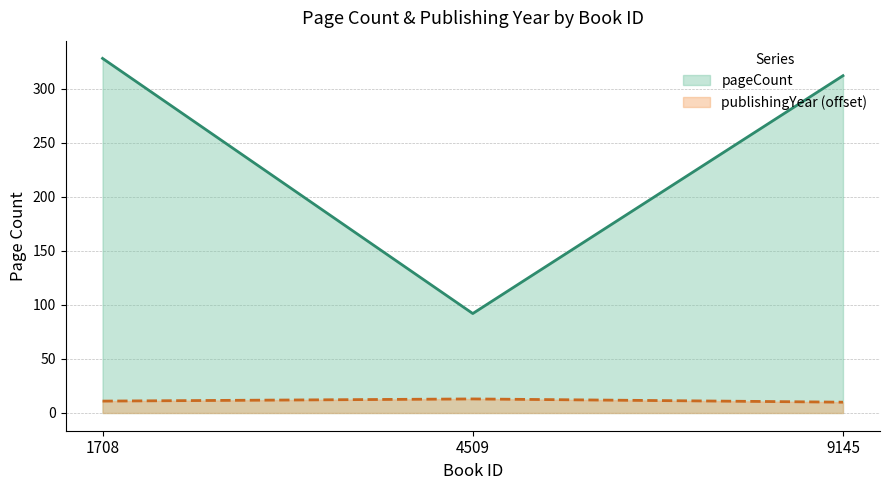

What is the average value of the pageCount series?

244